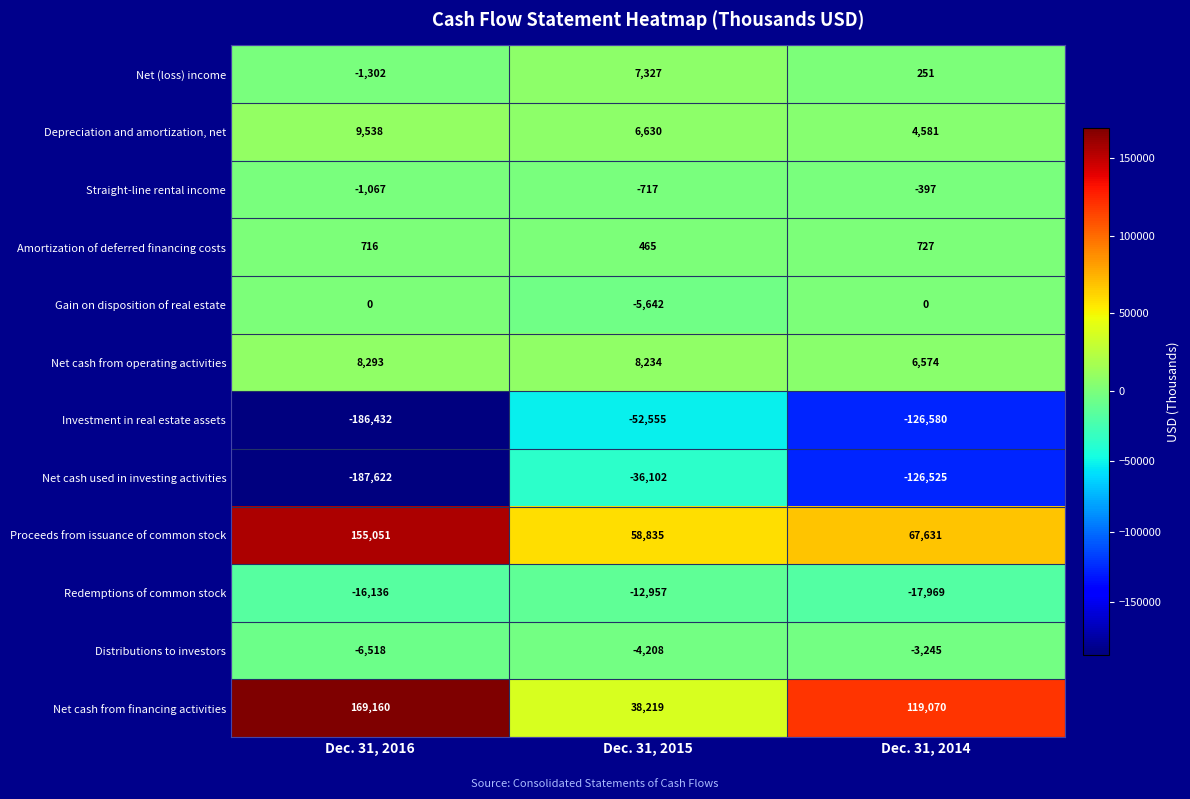

How many distinct data groups are displayed?

12